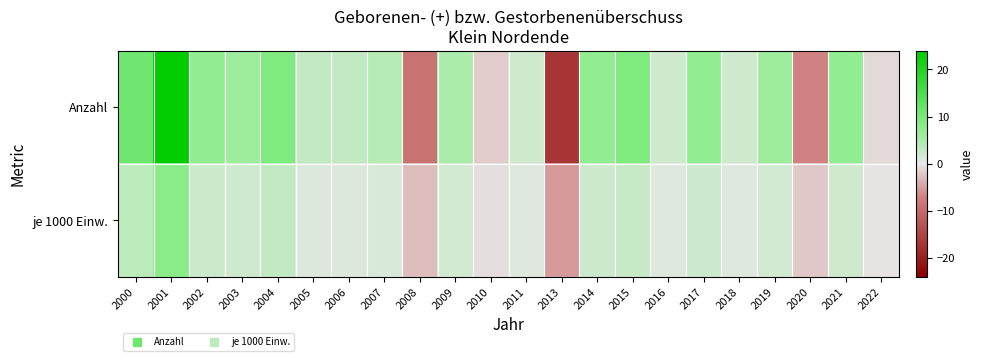

How many data points does each series have?

22